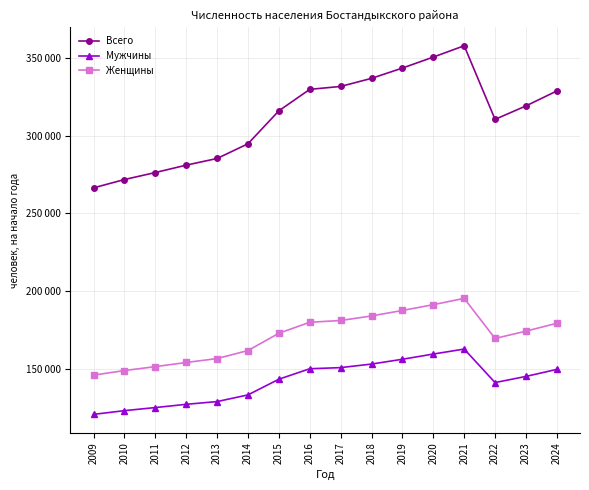

Does the chart have visible grid lines?

Yes